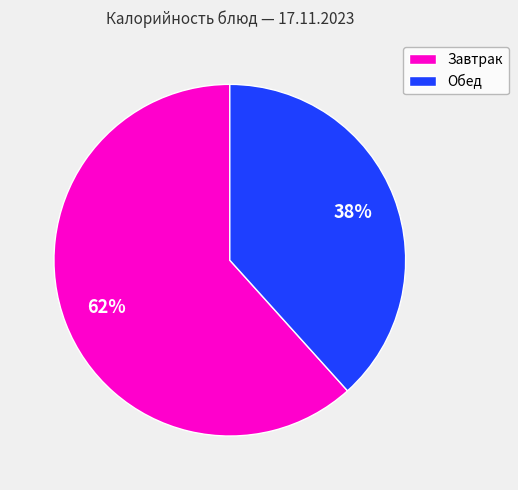

To the nearest percent, what portion does Завтрак represent?

62%